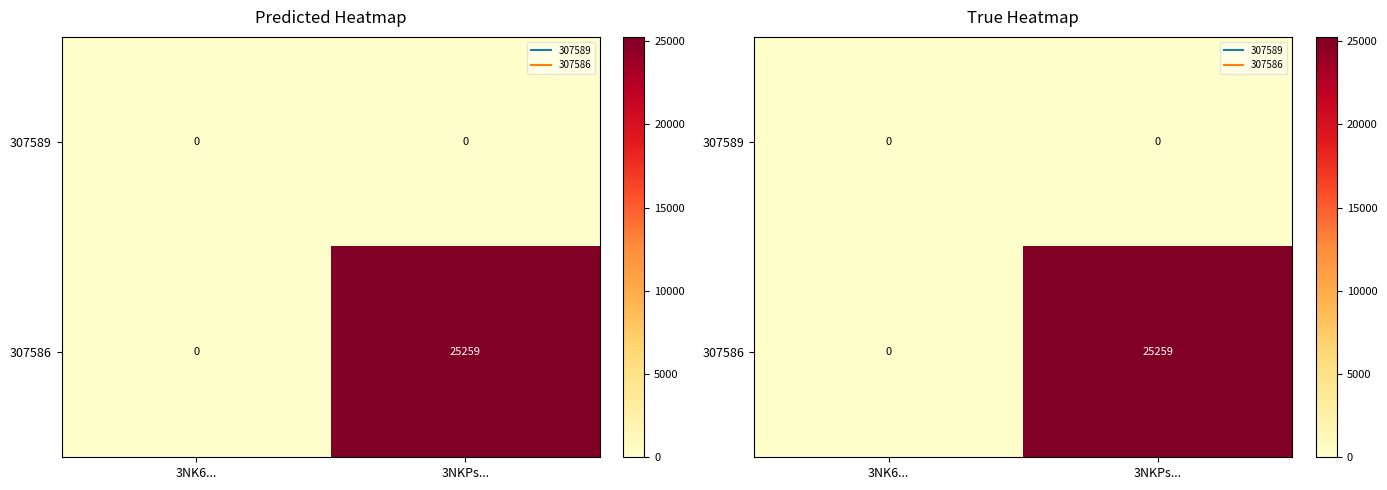

The 307586 series shows 34484 at 3NKPs.... True or false?

False